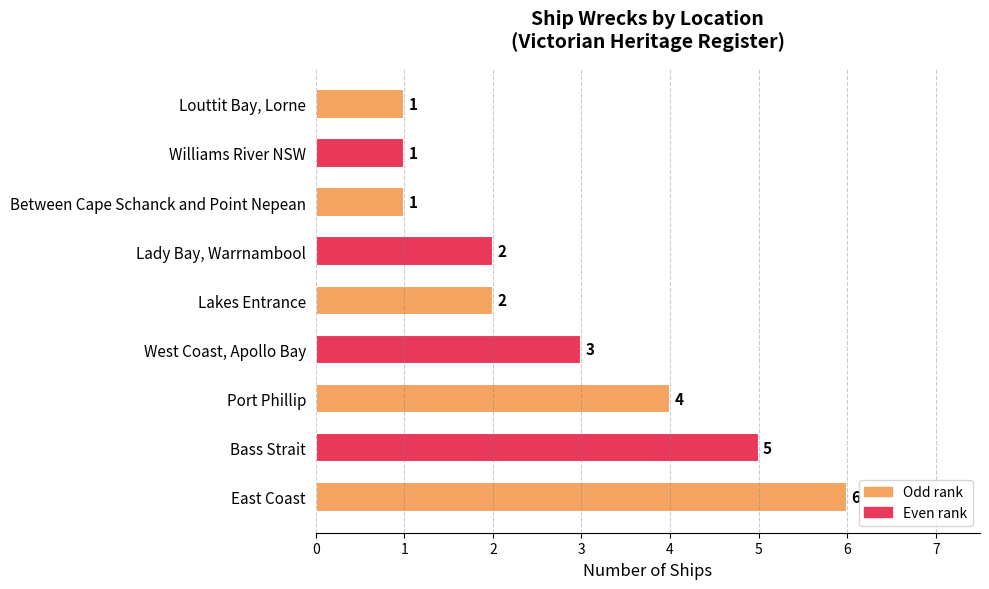

What is the sum of all values?

25